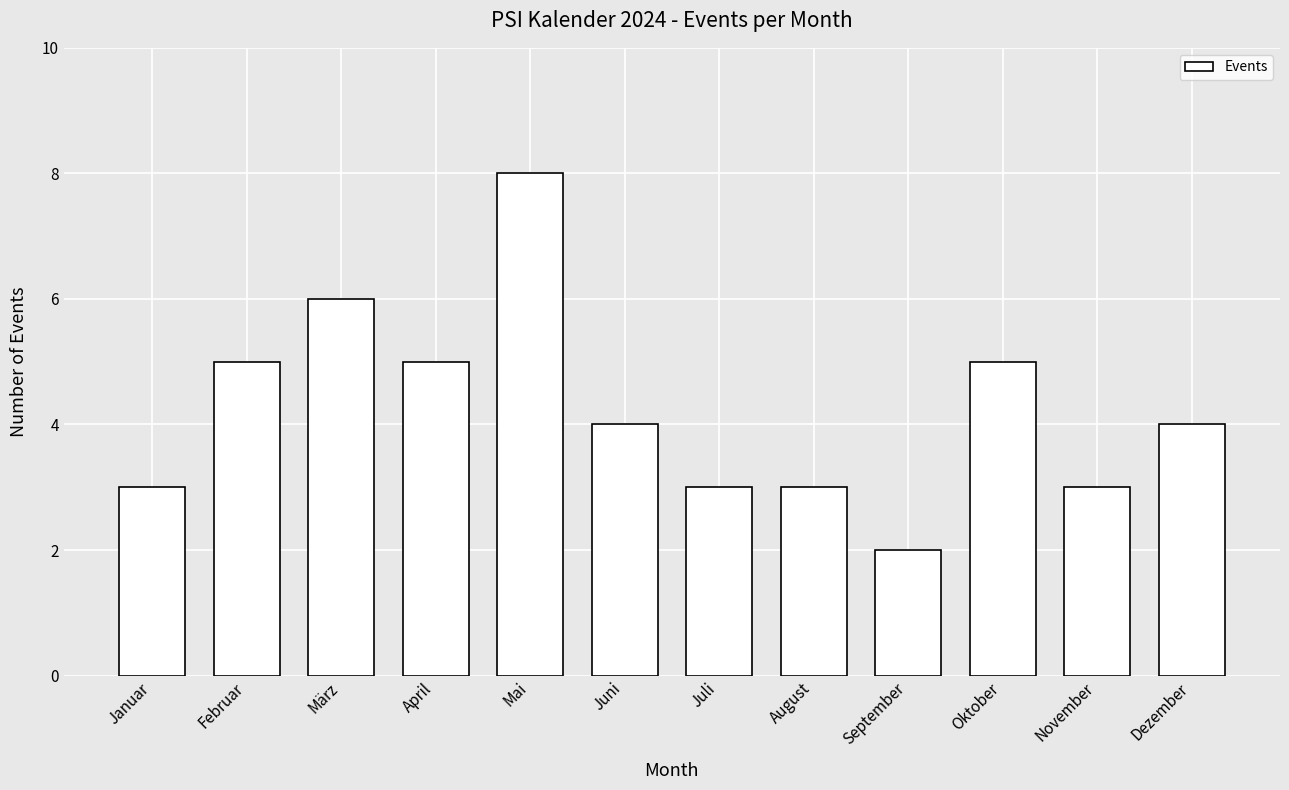

What is the difference between the maximum and minimum values?

6